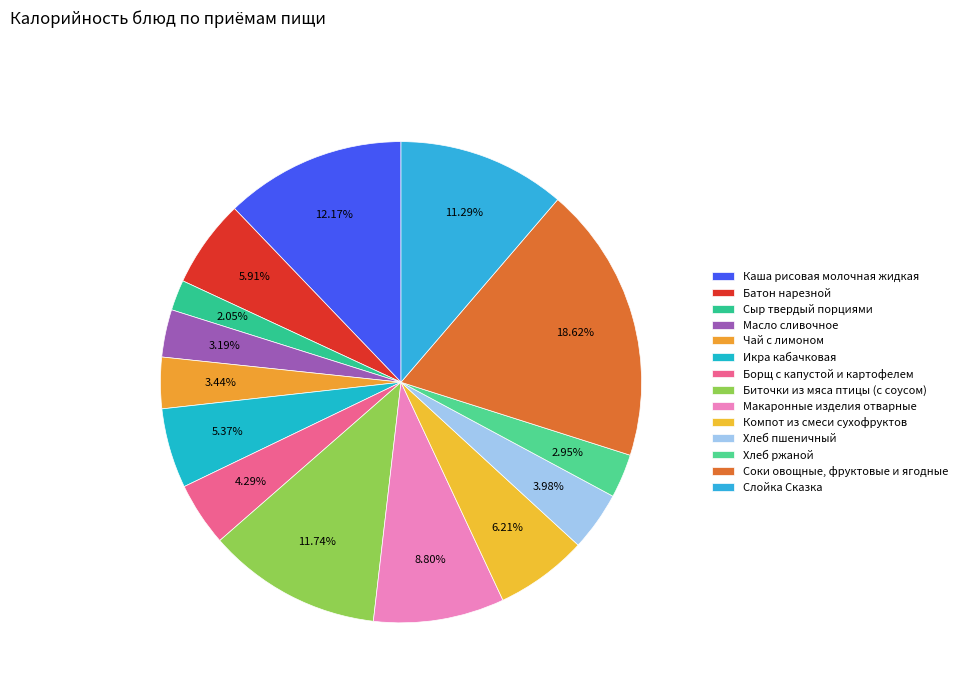

Count the number of slices in the pie.

14